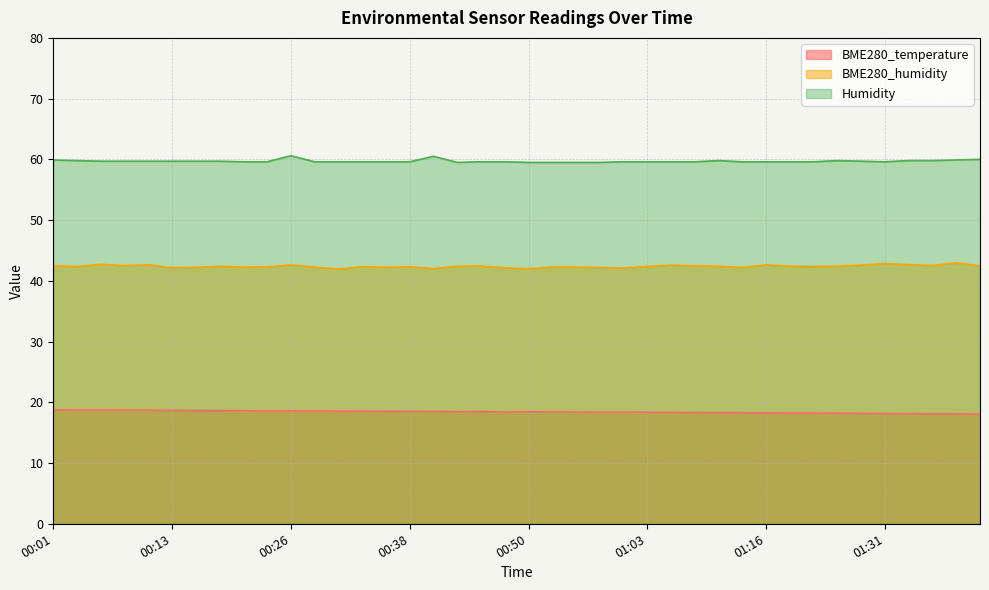

Which category has the lowest value in the BME280_humidity series?

00:30